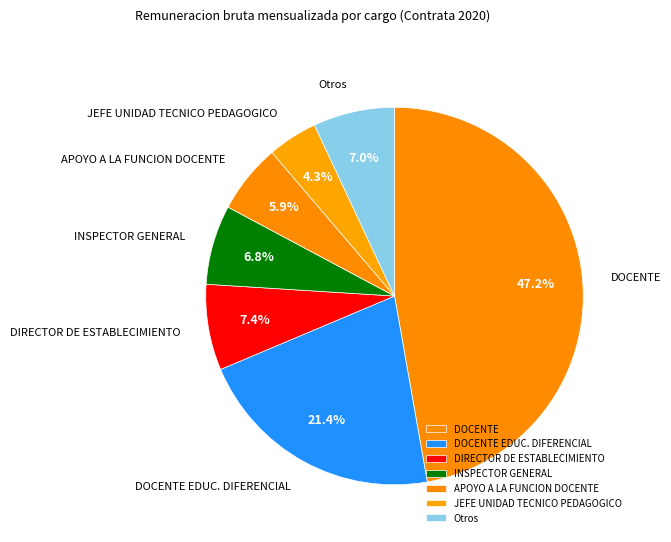

To the nearest percent, what is the combined percentage of DOCENTE EDUC. DIFERENCIAL and DOCENTE?

69%